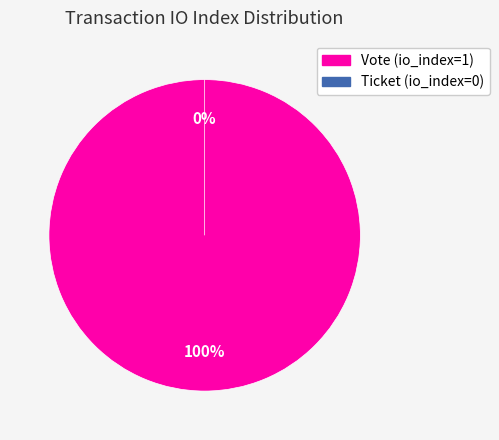

Which slice is the largest?

Vote (io_index=1)